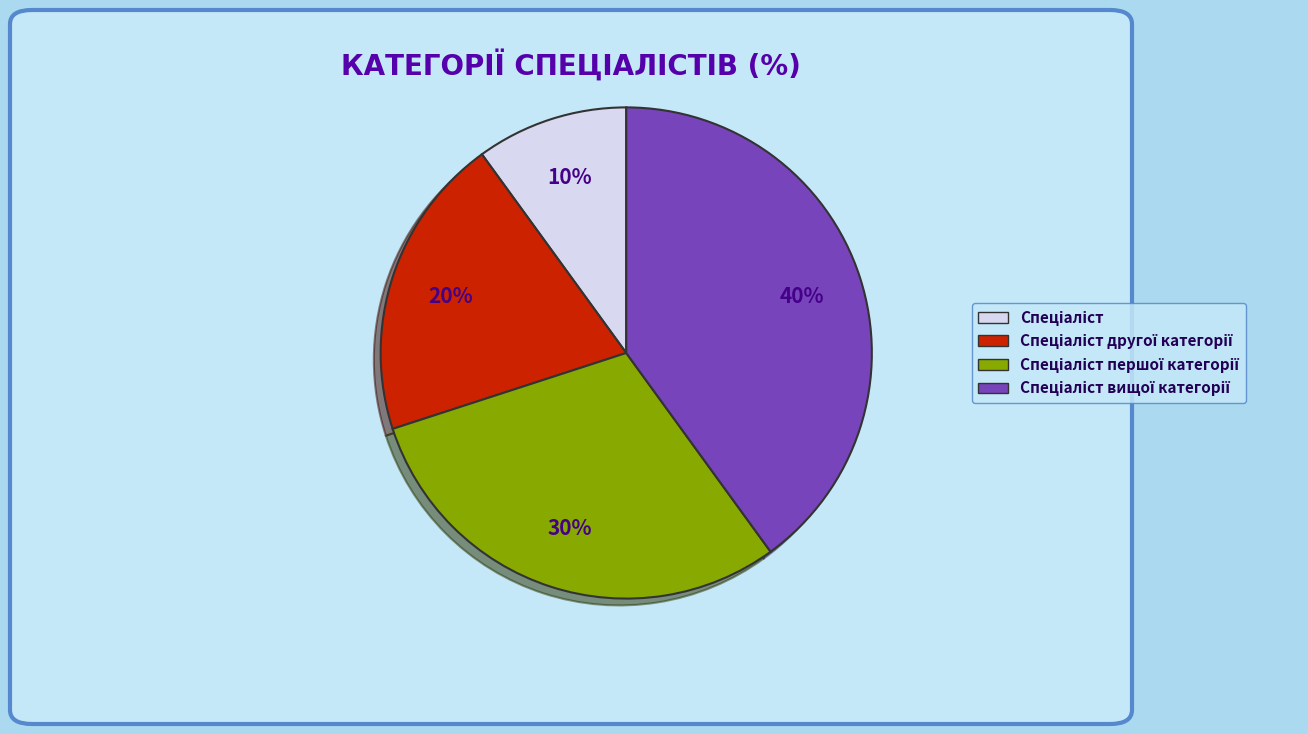

To the nearest percent, what is the difference between the largest and smallest slice percentages?

30%